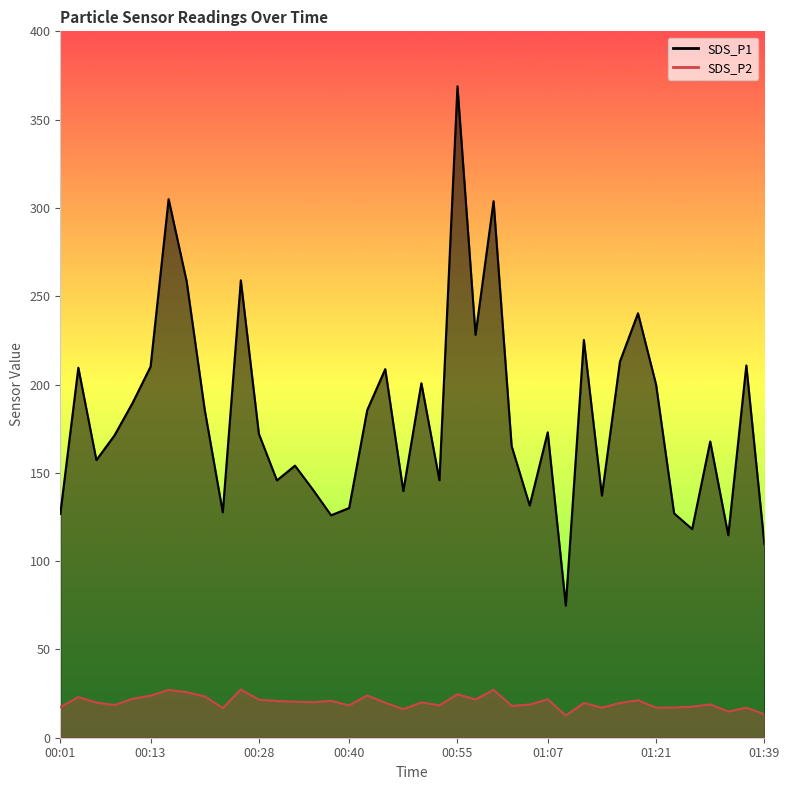

True or false: SDS_P1 has a value of 30.6 at 01:09.

False